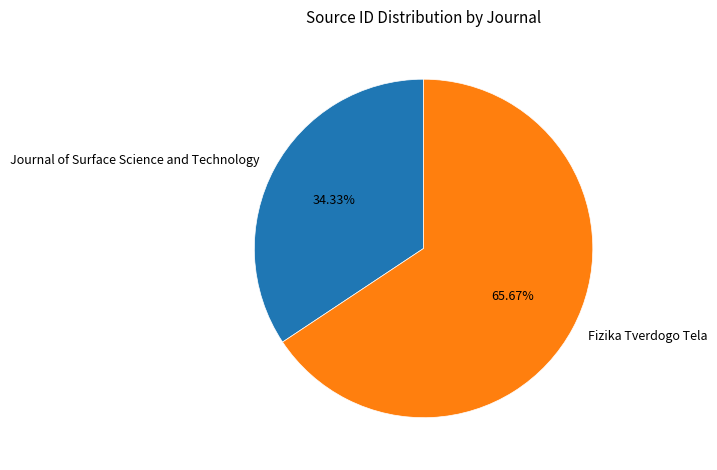

To the nearest percent, what is the average slice percentage?

50%